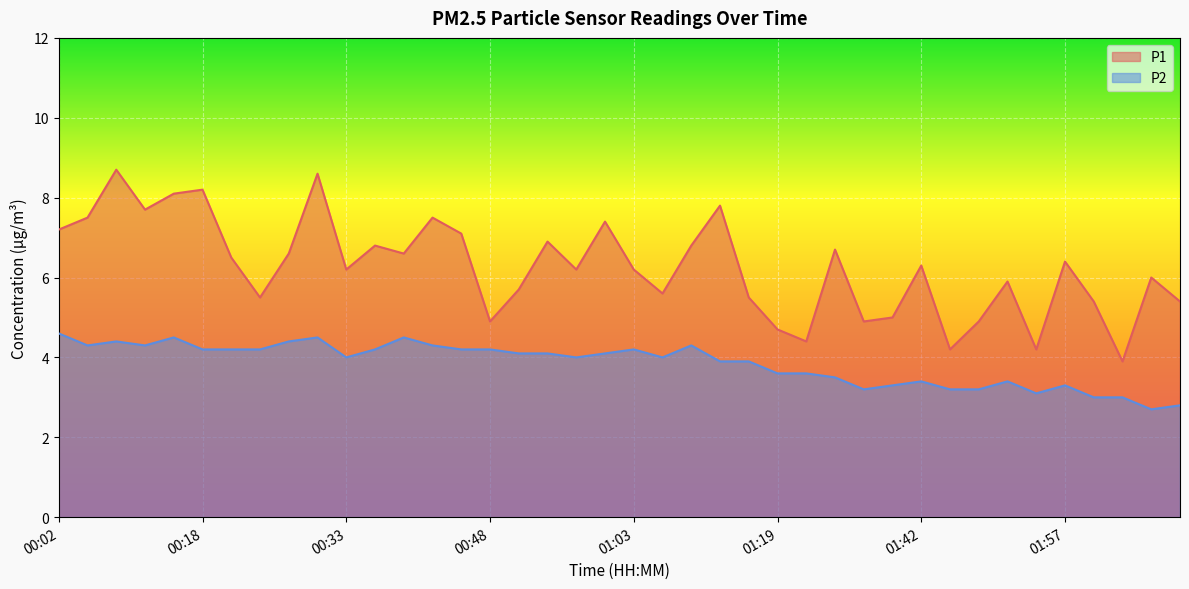

How many data points in P2 are above 4?

20